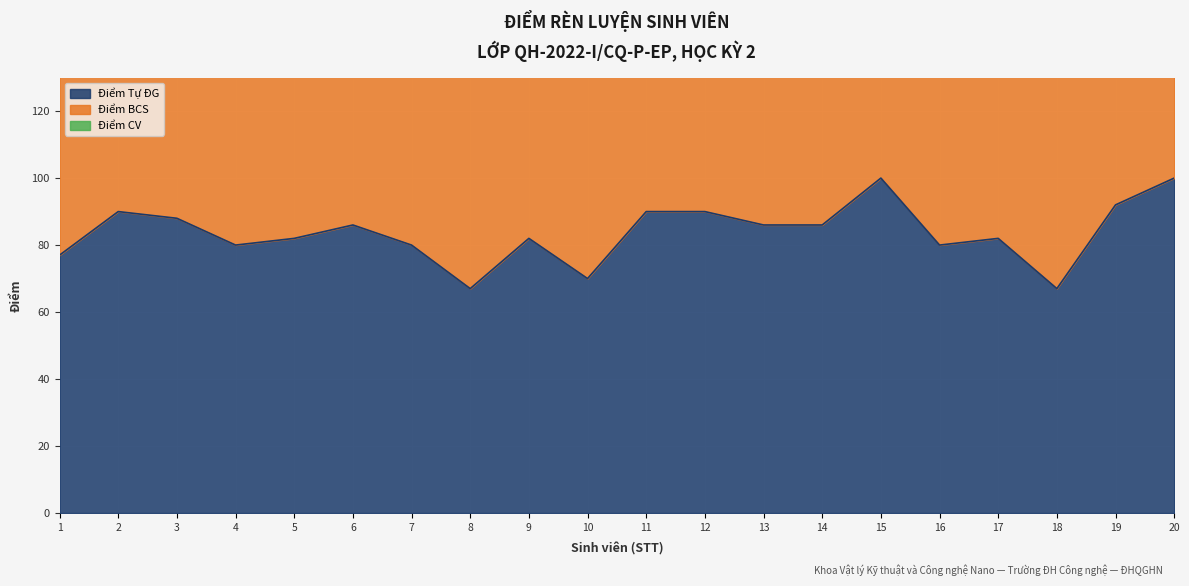

Is it true that Điểm Tự ĐG equals 154 at 15?

False